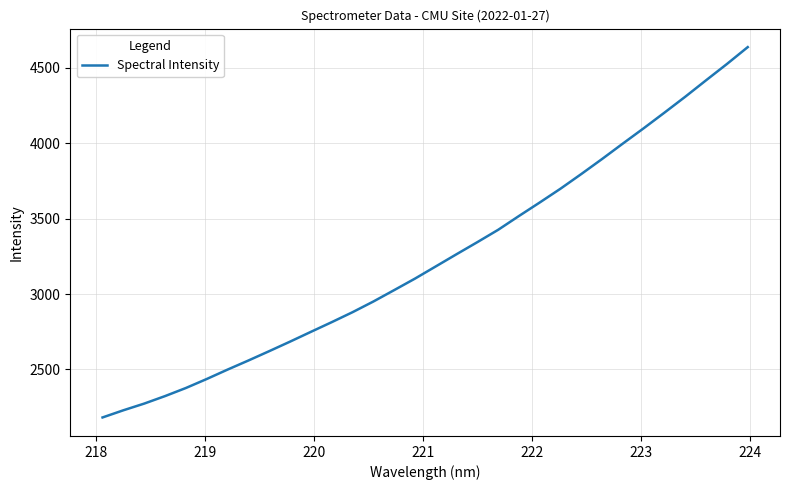

What is the difference between the maximum and minimum values?

2456.4